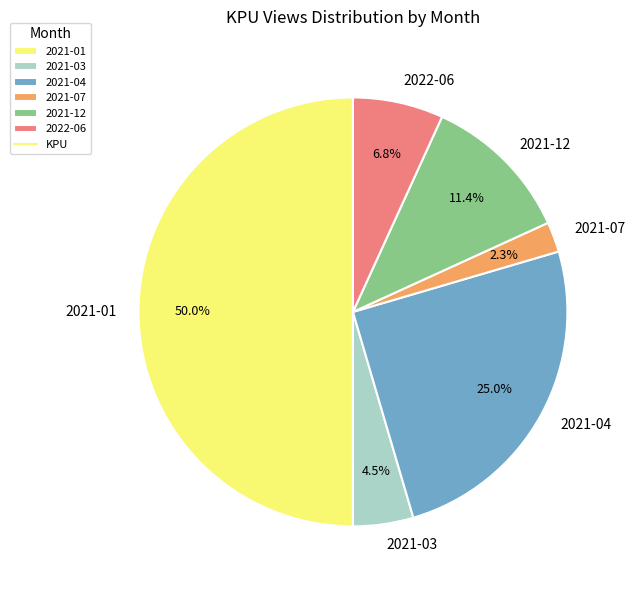

What portion of the pie excludes 2021-03?

95.5%